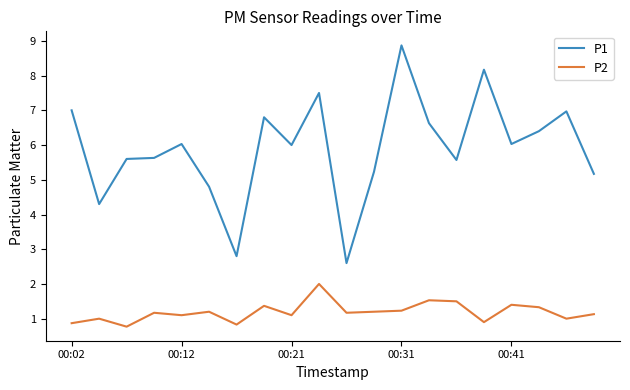

True or false: P2 and P1 cross at least once.

False